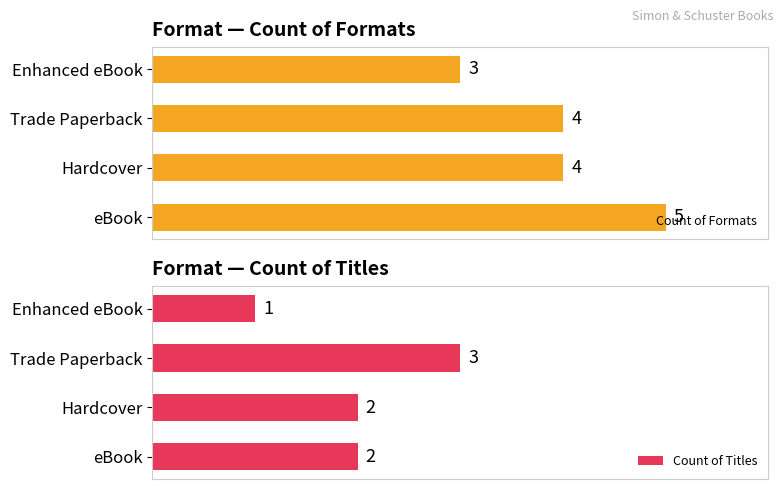

At which label does Count of Formats reach its peak?

eBook